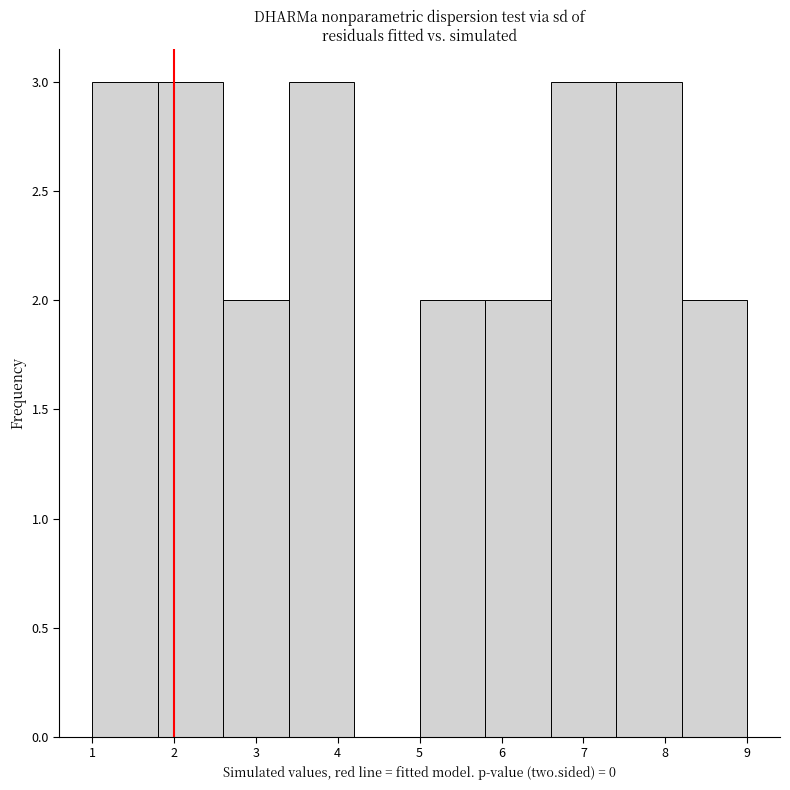

Reading left to right, list every bar in this chart as the range it spans on the x-axis followed by its height. The values are not printed on the chart, so give them approximately, as read against the axis.

1.0 to 1.8: 3
1.8 to 2.6: 3
2.6 to 3.4: 2
3.4 to 4.2: 3
4.2 to 5.0: 0
5.0 to 5.8: 2
5.8 to 6.6: 2
6.6 to 7.4: 3
7.4 to 8.2: 3
8.2 to 9.0: 2